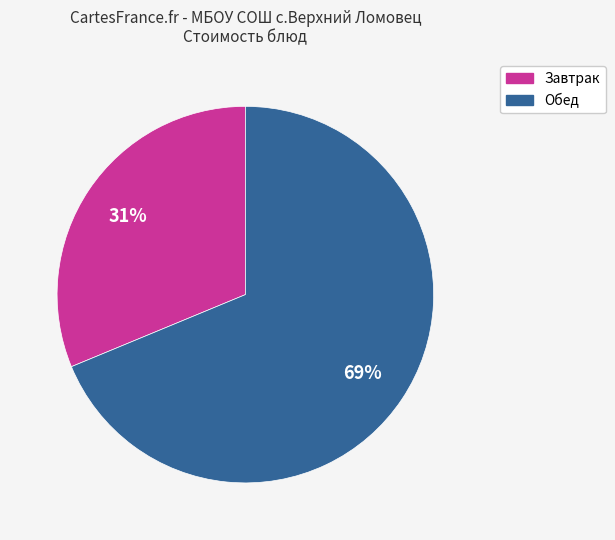

To the nearest percent, what is the average slice percentage?

50%